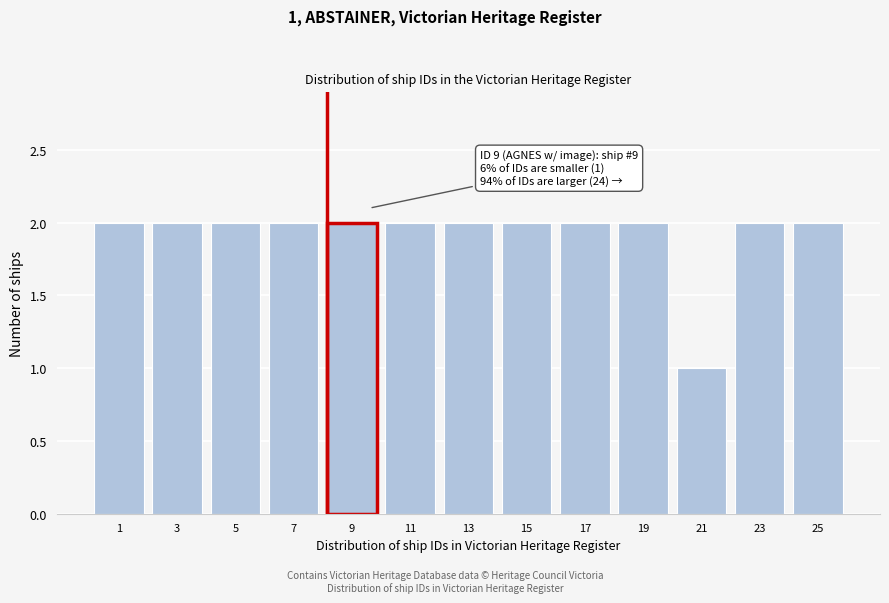

Reading left to right, list all the values displayed in this chart.

2	2	2	2	2	2	2	2	2	2	1	2	2